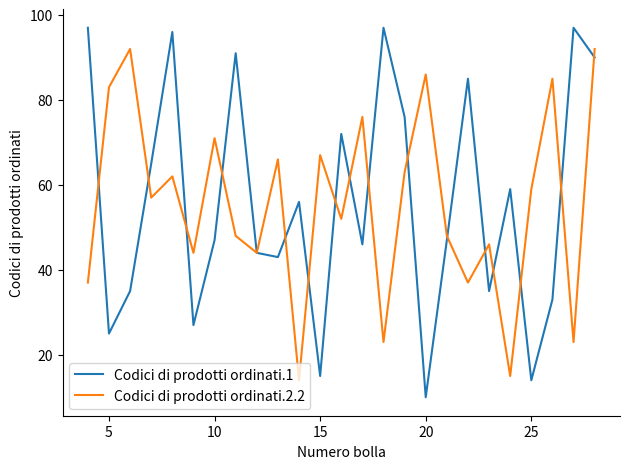

What is the maximum value for Codici di prodotti ordinati.1?

97